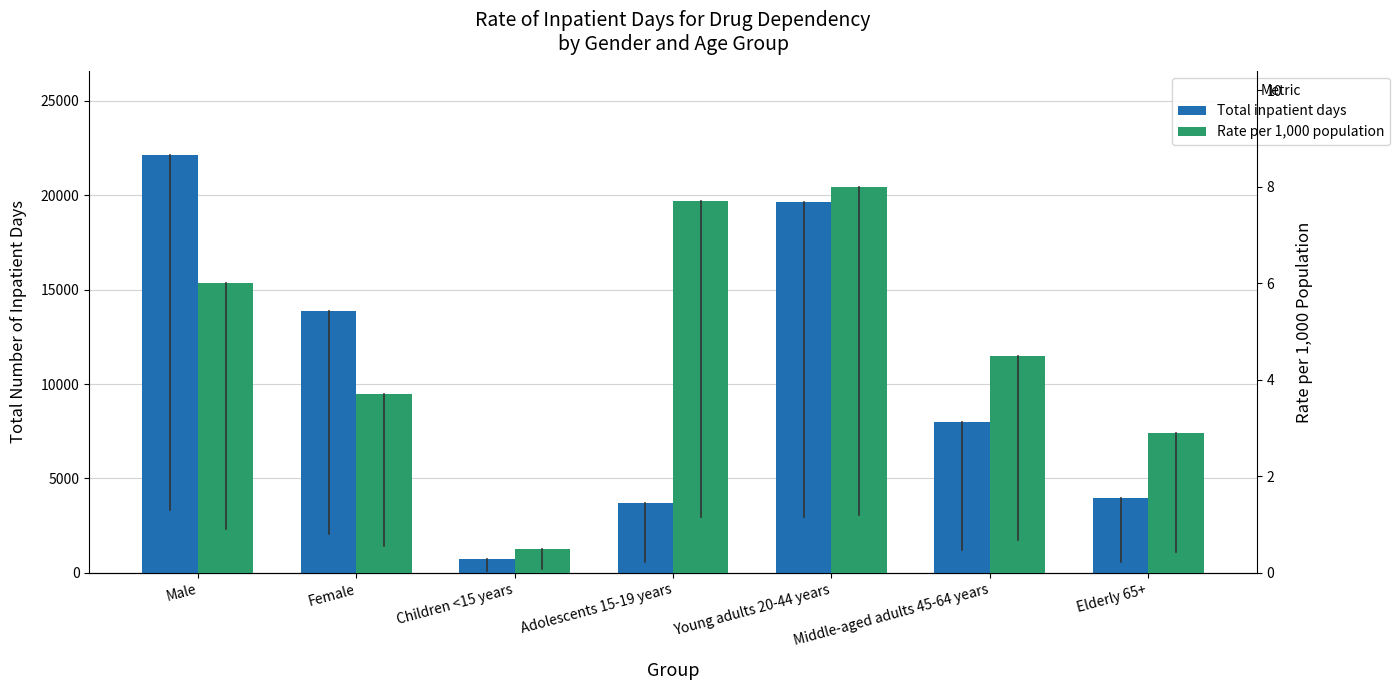

Is the value of Rate per 1,000 population at Female greater than the value of Total inpatient days at Male?

No